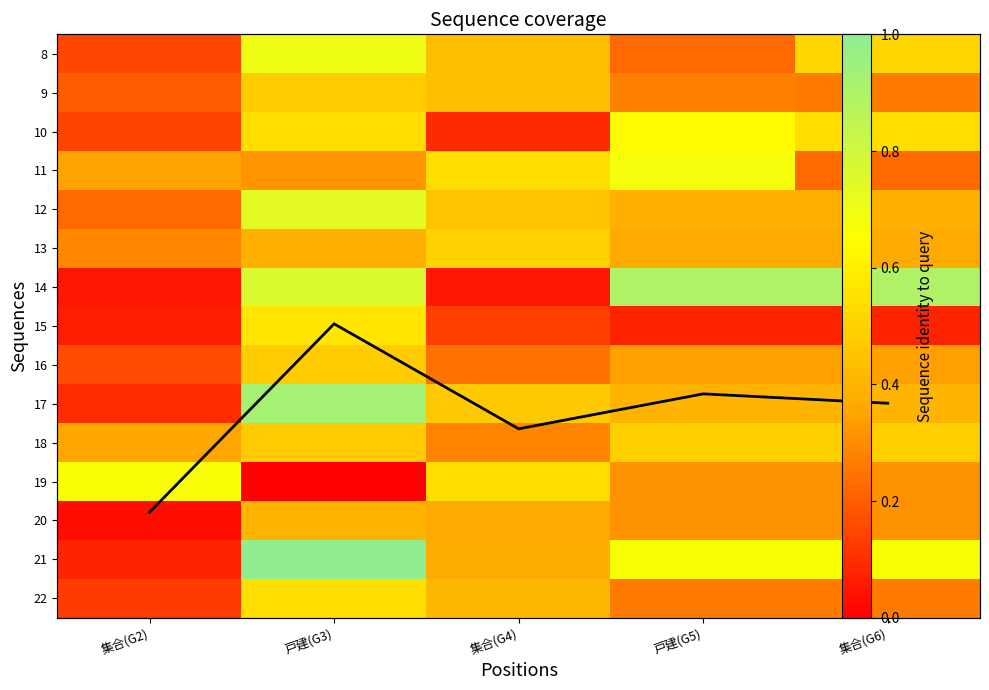

Read the 19 value at 集合(G4).

0.5